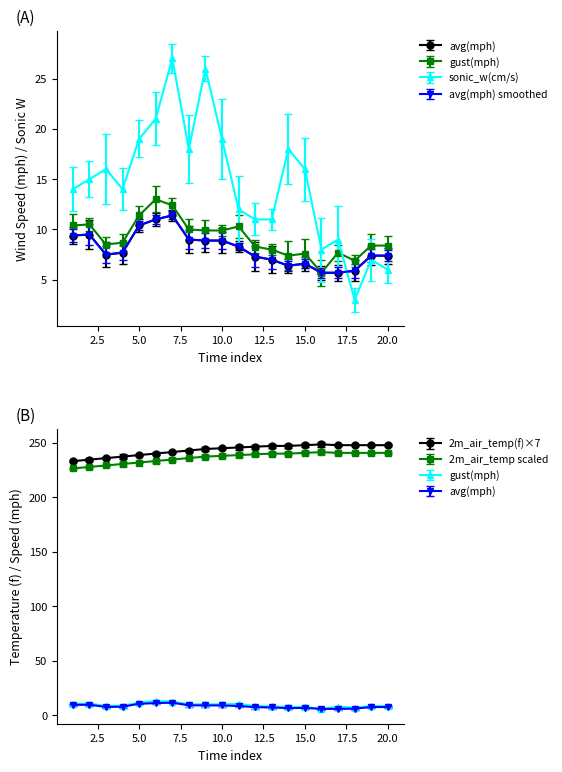

Rank the series by their maximum value, from highest to lowest.

2m_air_temp(f), sonic_w(cm/s), gust(mph), avg(mph)